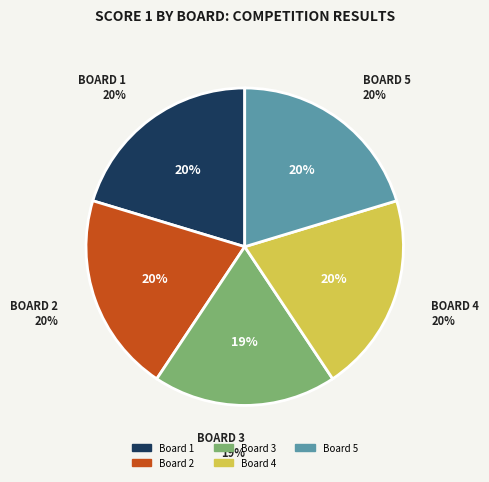

Which has a higher value, Board 1 or Board 5?

Board 1